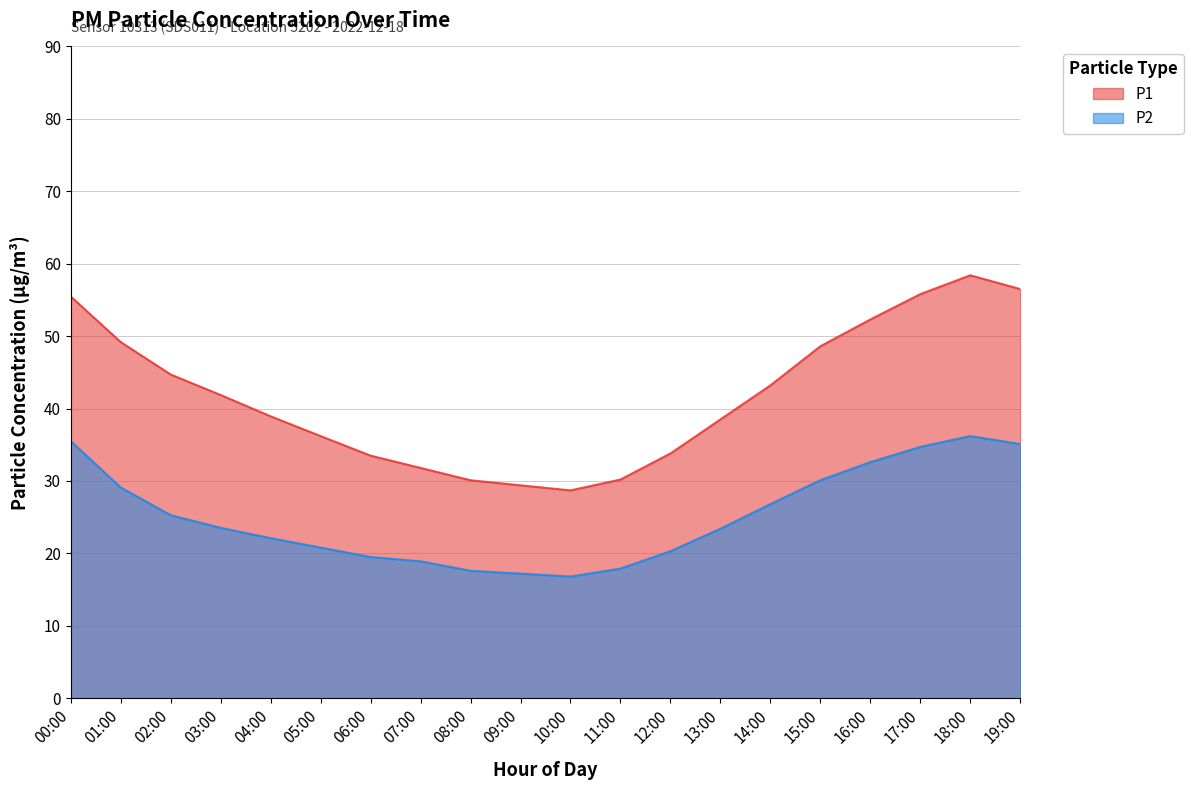

At which label does P2 first exceed 23?

00:00